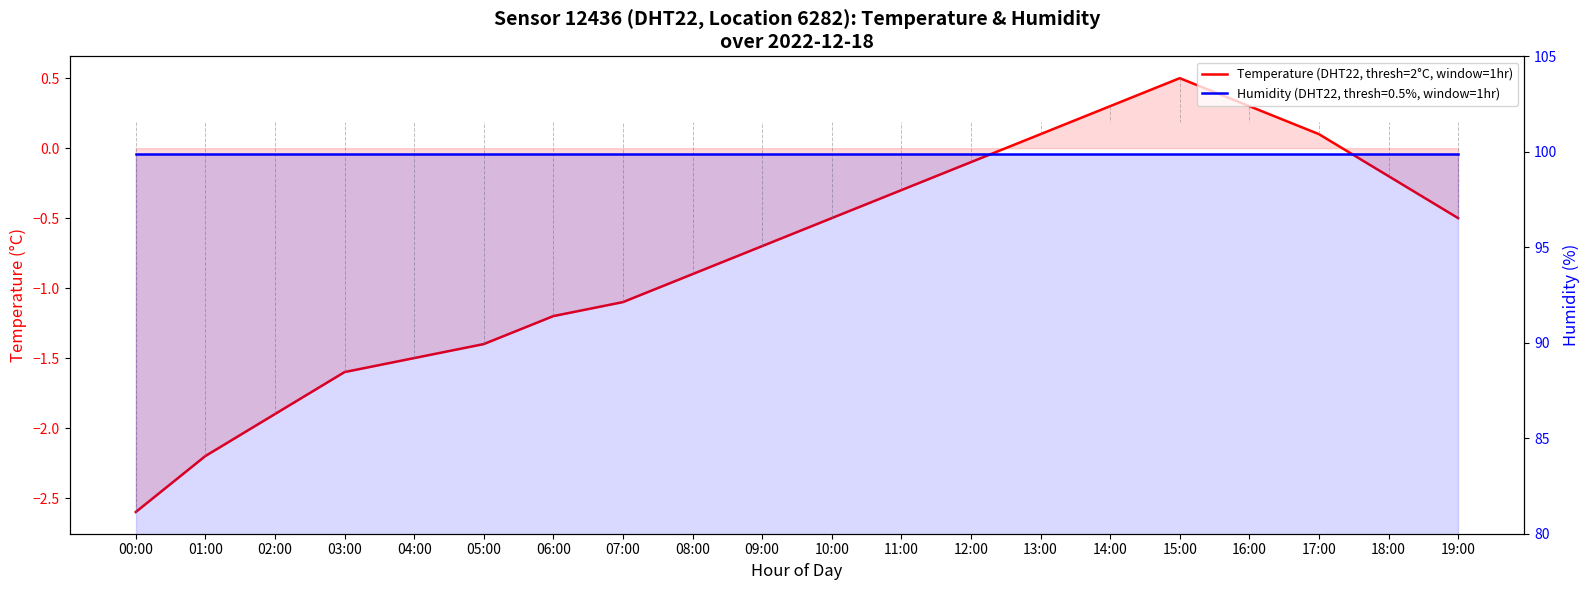

List the series in order of their overall mean, lowest first.

Temperature (DHT22, sensor_id=12436, location=6282), Humidity (DHT22, sensor_id=12436, location=6282)